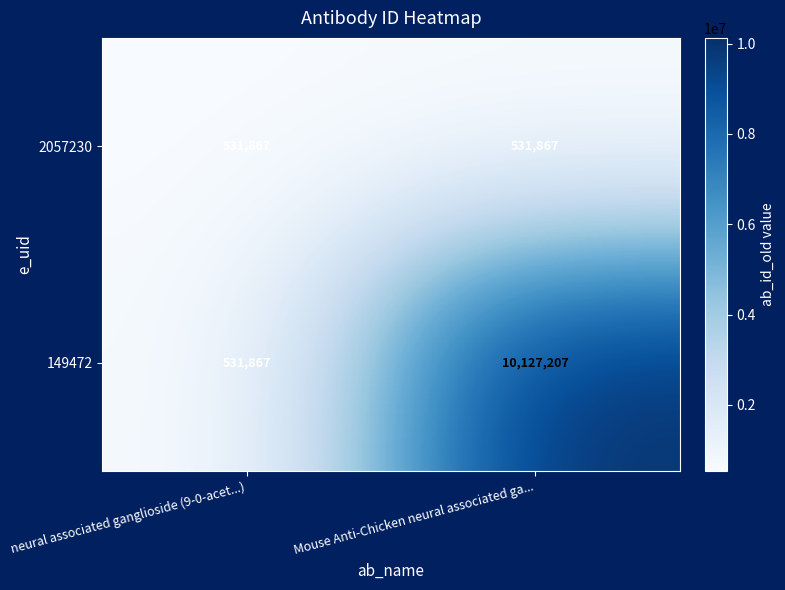

What is the lowest value of the 2057230 series?

531867